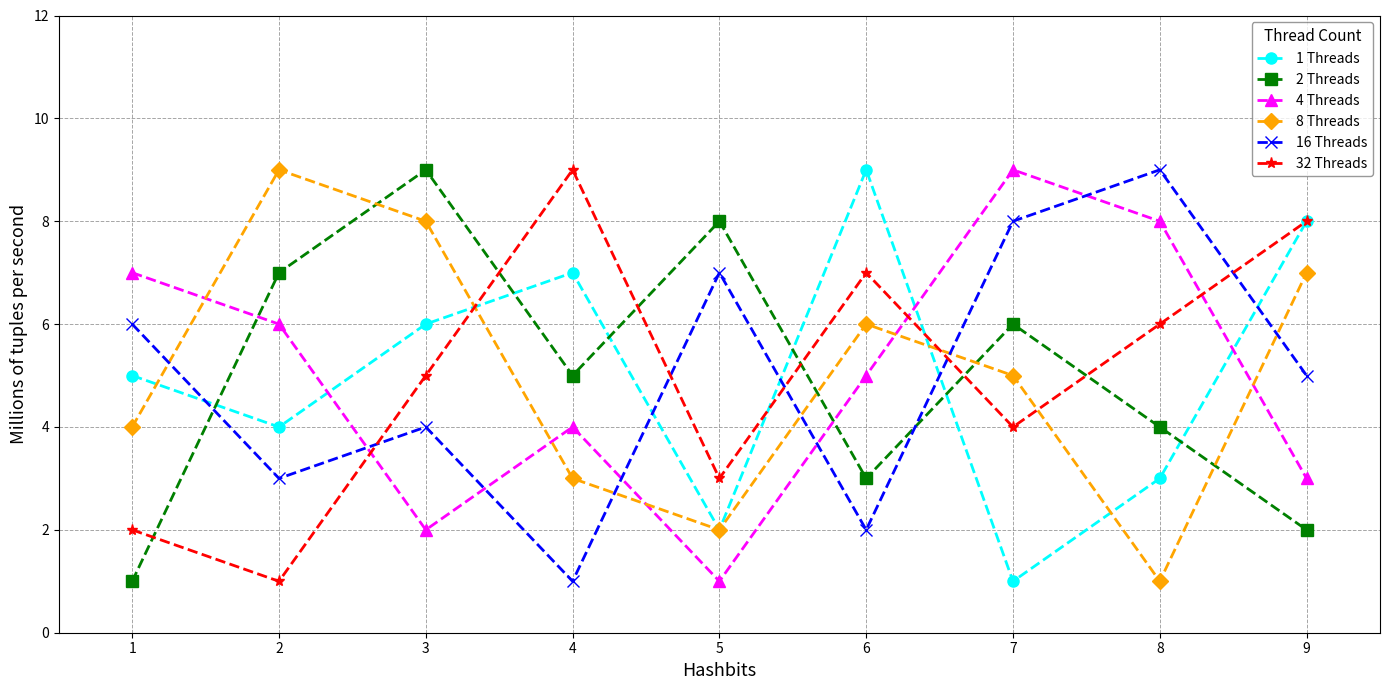

What is the value of the 32 Threads point at the 3rd from the left?

5